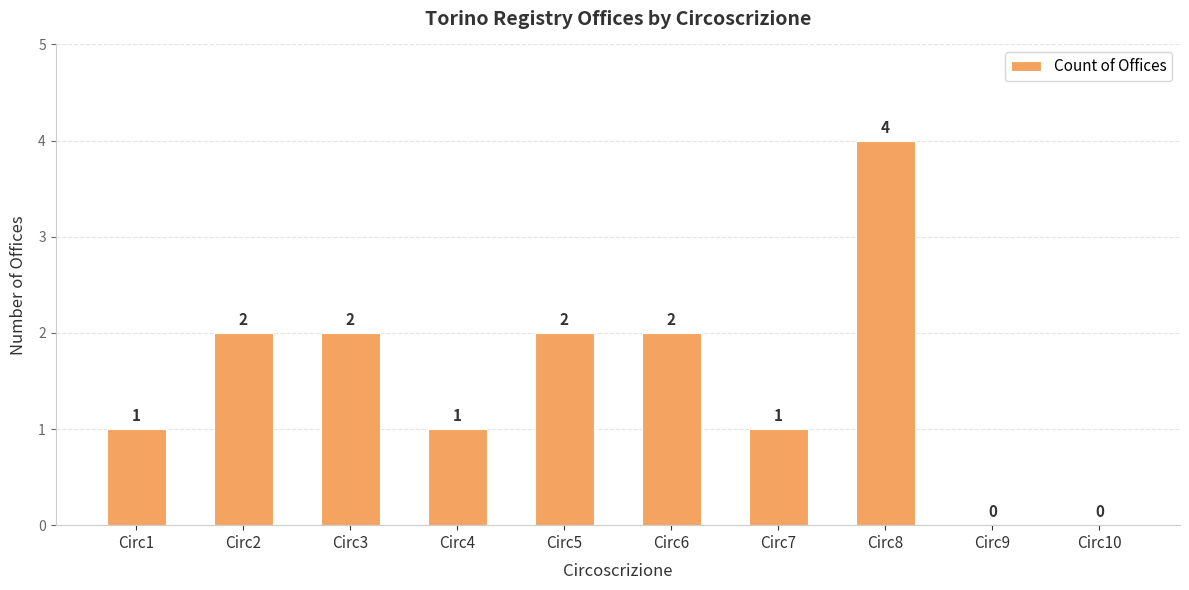

The value at Circ3 is 2. True or false?

True